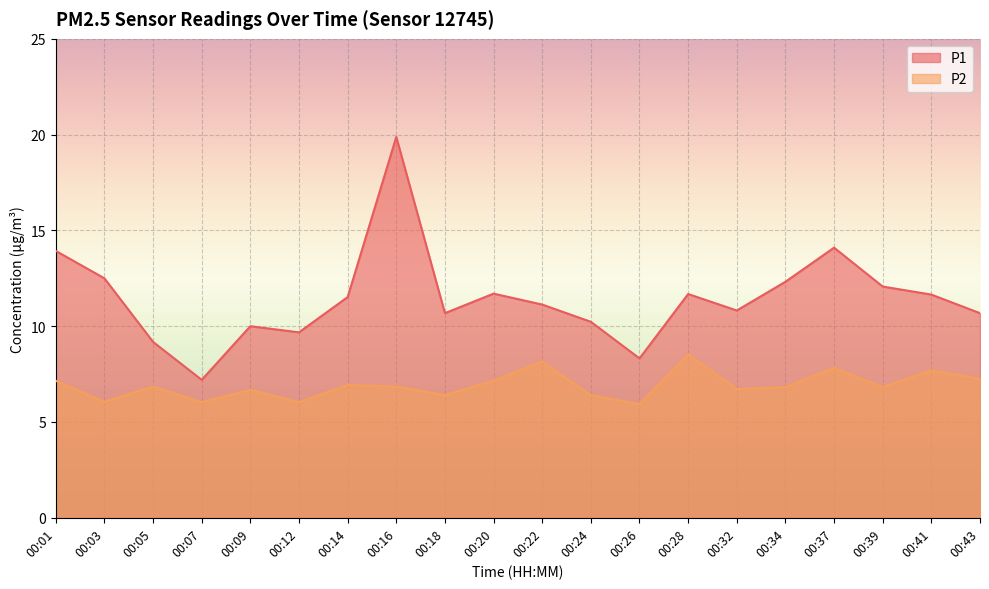

How many interior local valleys does the P1 series have?

5